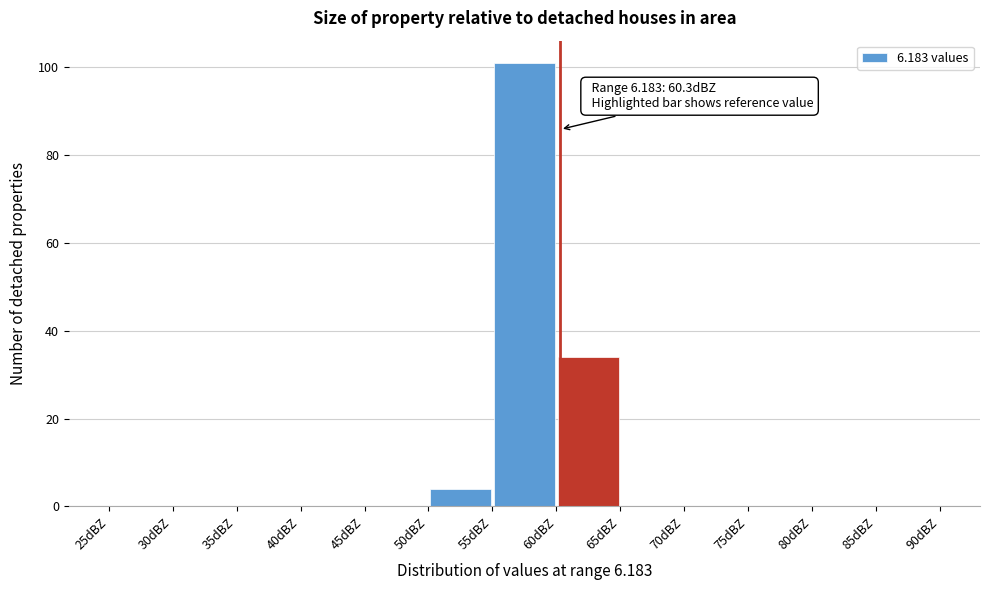

Which range on the x-axis has the tallest bar?

55 to 60